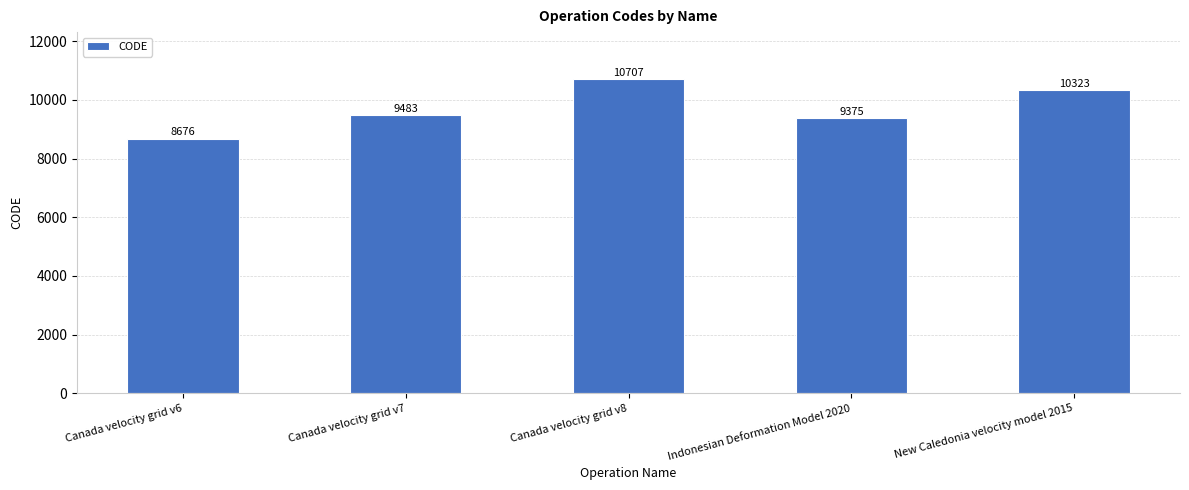

Rank the categories by value from lowest to highest.

Canada velocity grid v6, Indonesian Deformation Model 2020, Canada velocity grid v7, New Caledonia velocity model 2015, Canada velocity grid v8